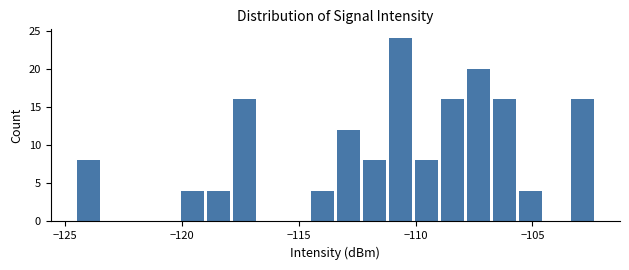

Read against the x-axis, roughly where is the centre of the tallest bar?

-110.5